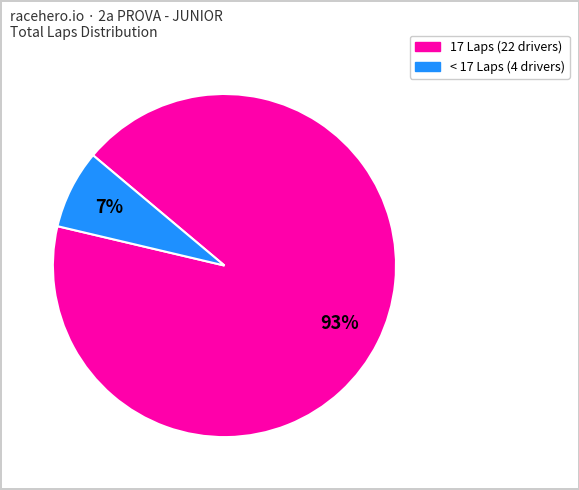

Is there any slice that represents more than half of the pie?

Yes